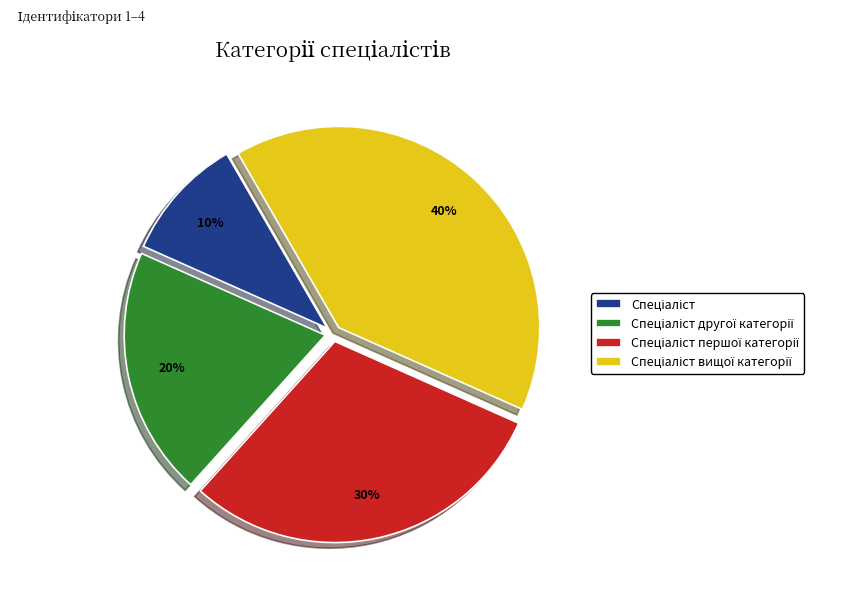

Is there any slice that represents more than half of the pie?

No